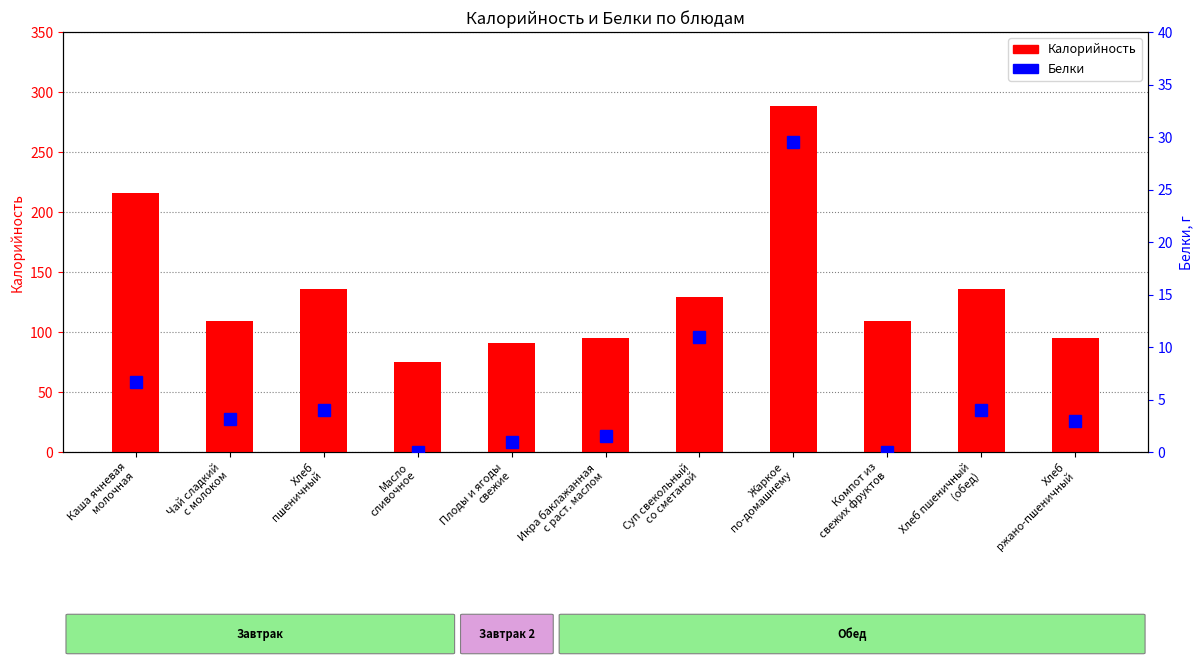

What is the label of the 8th bar from the right?

Масло
сливочное